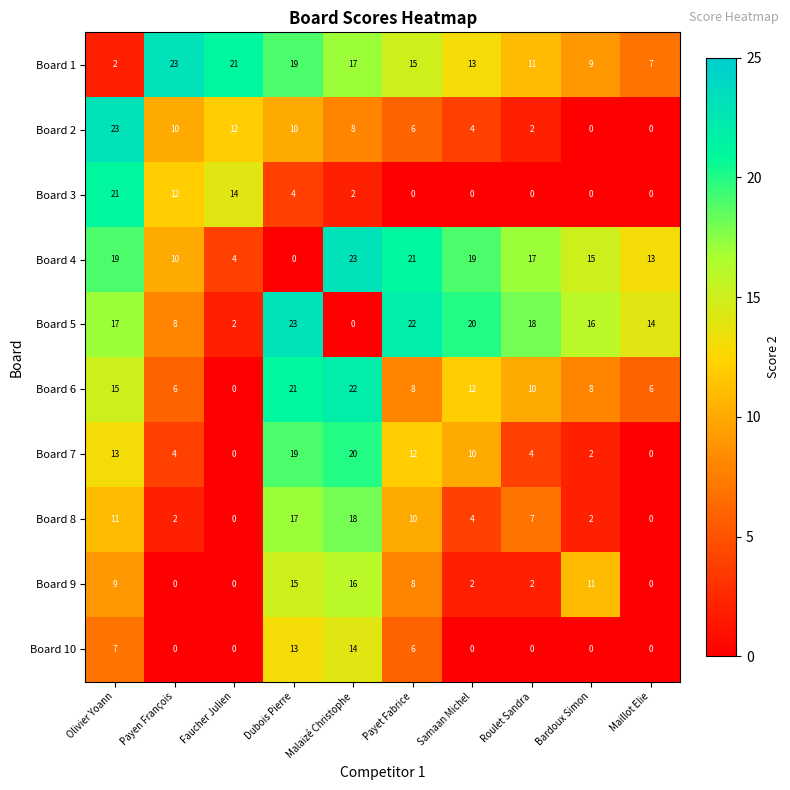

At which category is the sum across all series the highest?

Dubois Pierre